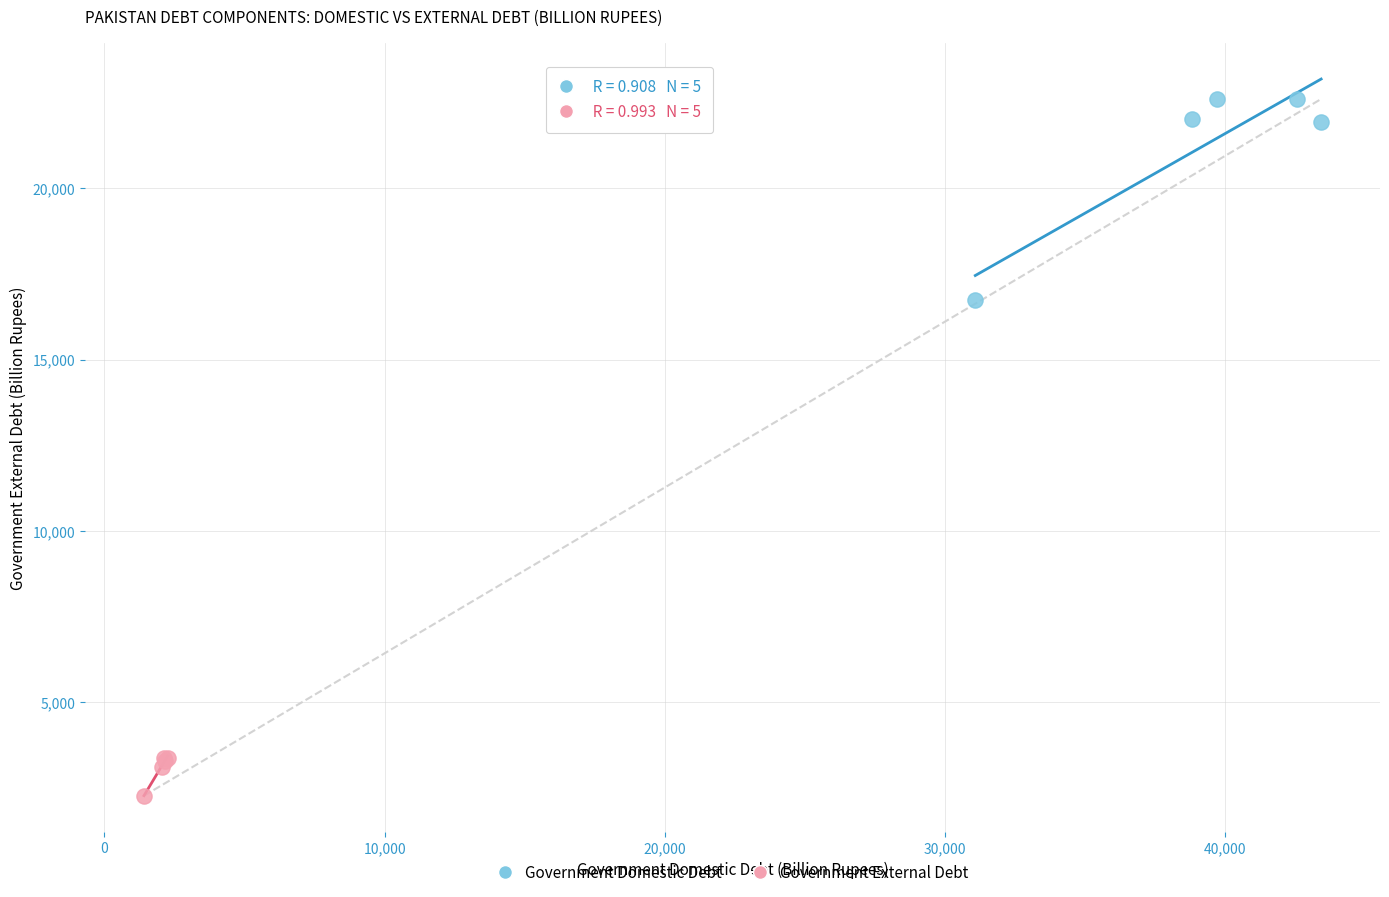

Which series has the largest Y range (max minus min)?

Government Domestic Debt